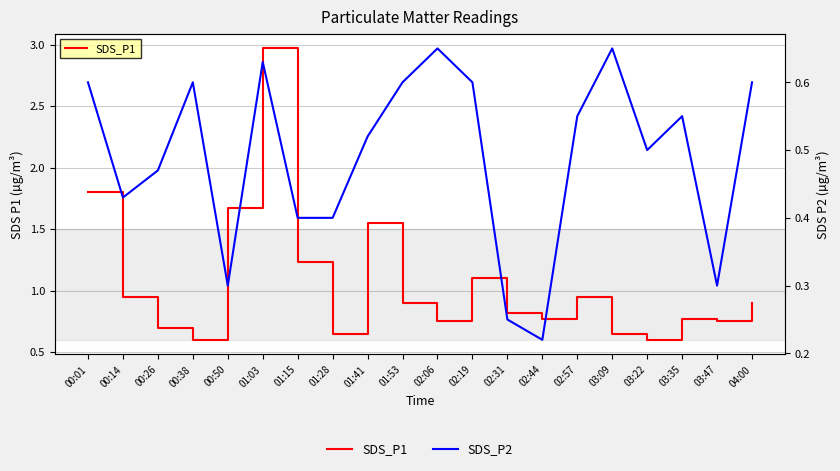

True or false: SDS_P2 and SDS_P1 cross at least once.

False